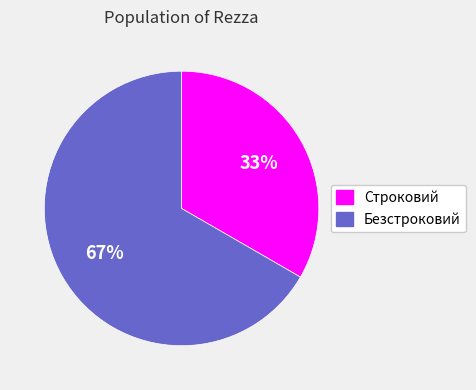

True or false: Безстроковий accounts for 61% of the total.

False